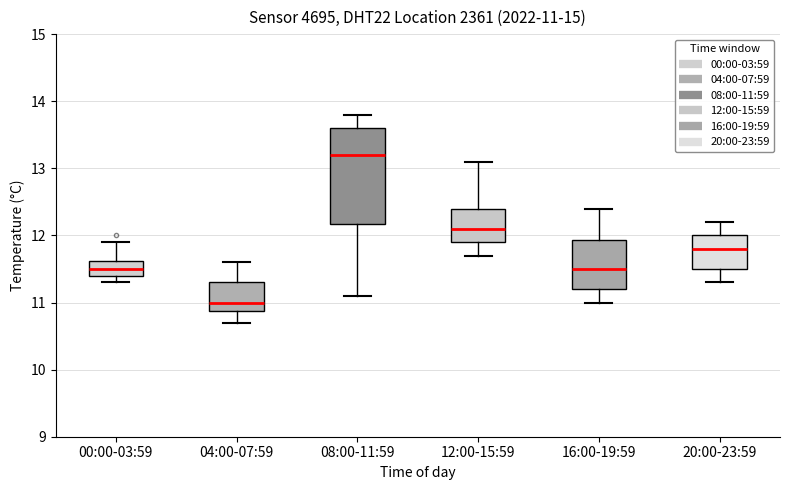

Which box's median line is the lowest?

04:00-07:59